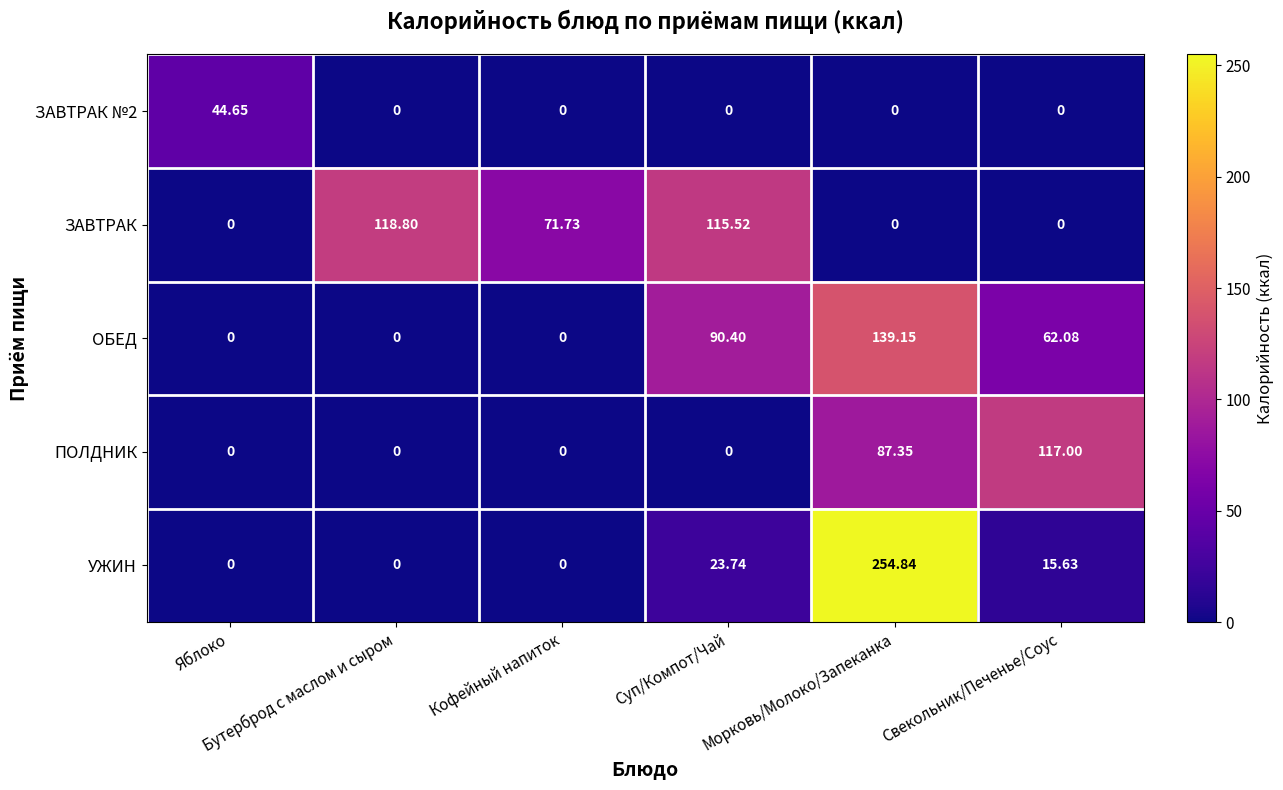

Which series has the largest total across all categories?

ЗАВТРАК